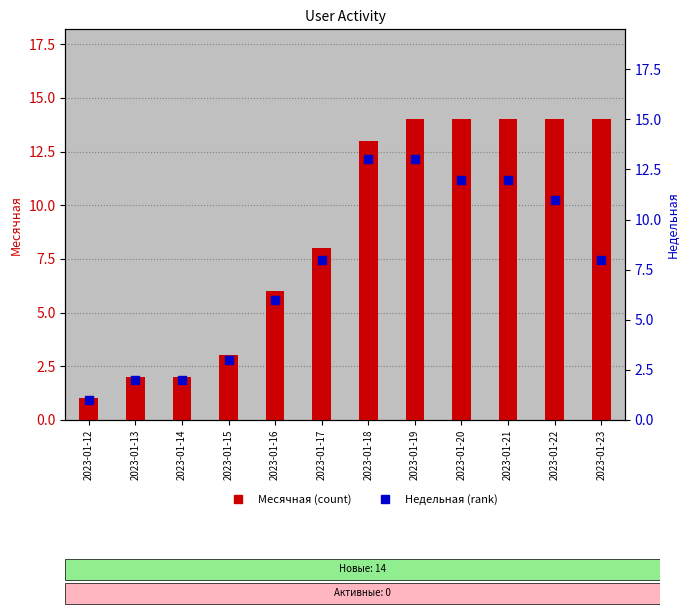

Which series reaches the maximum Y coordinate?

Месячная